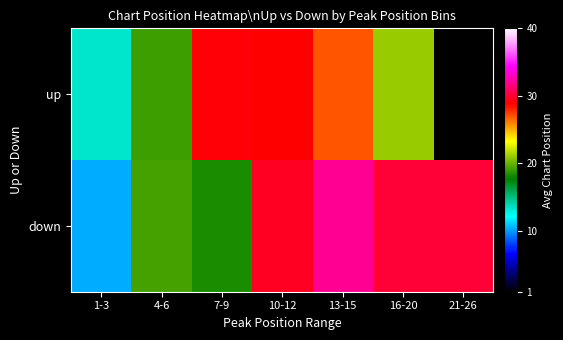

True or false: down has a value of 4.7 at 4-6.

False